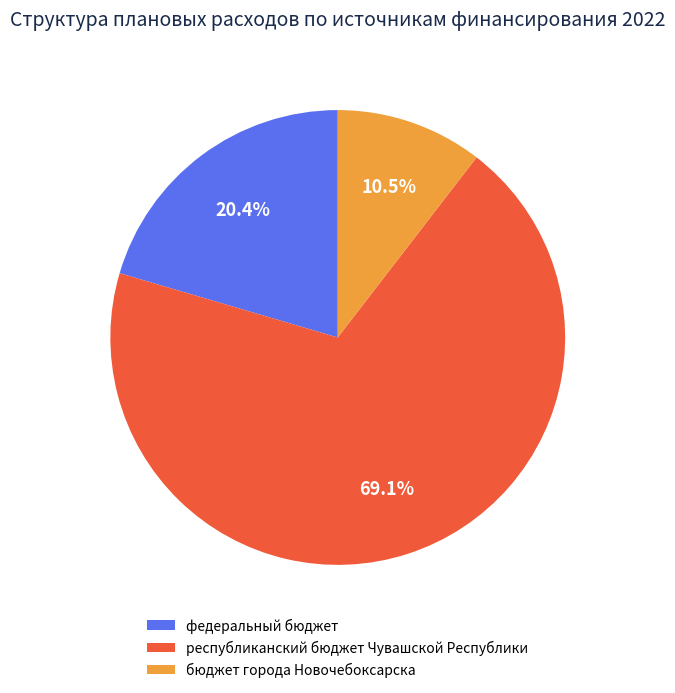

To the nearest percent, what percentage of the pie is федеральный бюджет?

20%